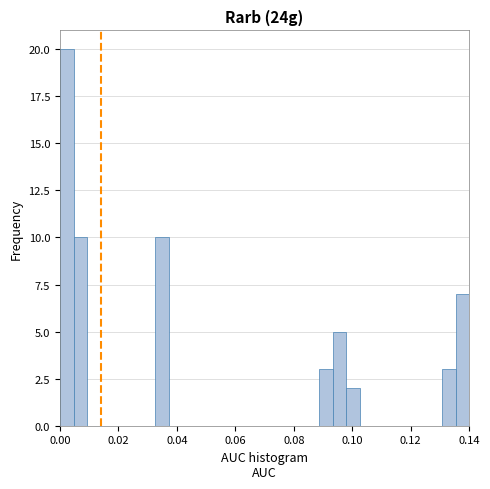

Read against the x-axis, roughly where is the centre of the tallest bar?

0.002